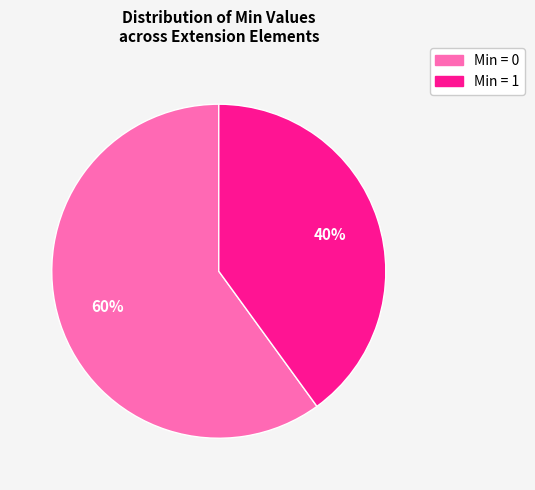

Is there a majority slice in this chart?

Yes